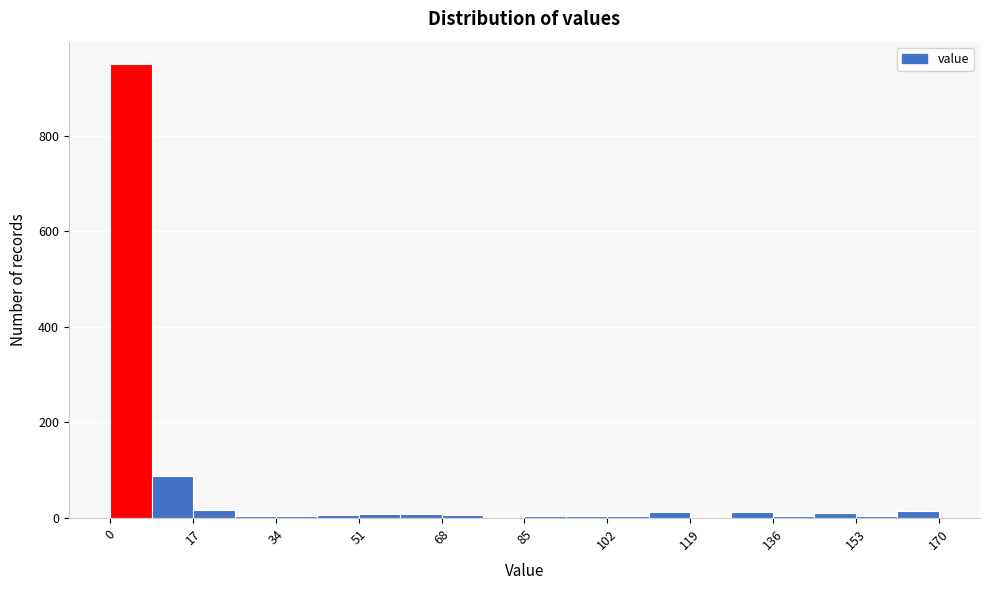

Over which range of the x-axis is the bar tallest?

0 to 8